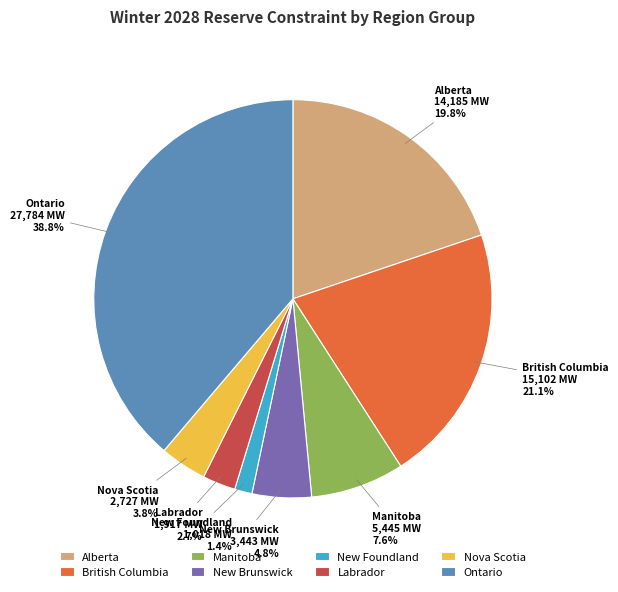

What percentage do Nova Scotia and Manitoba together represent?

11.4%